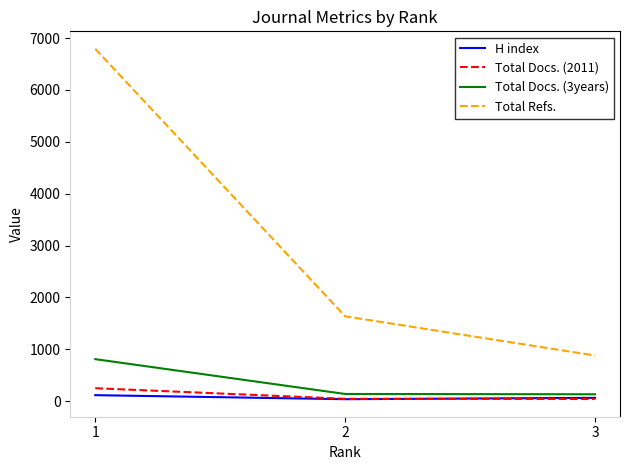

Which series has the largest total across all categories?

Total Refs.